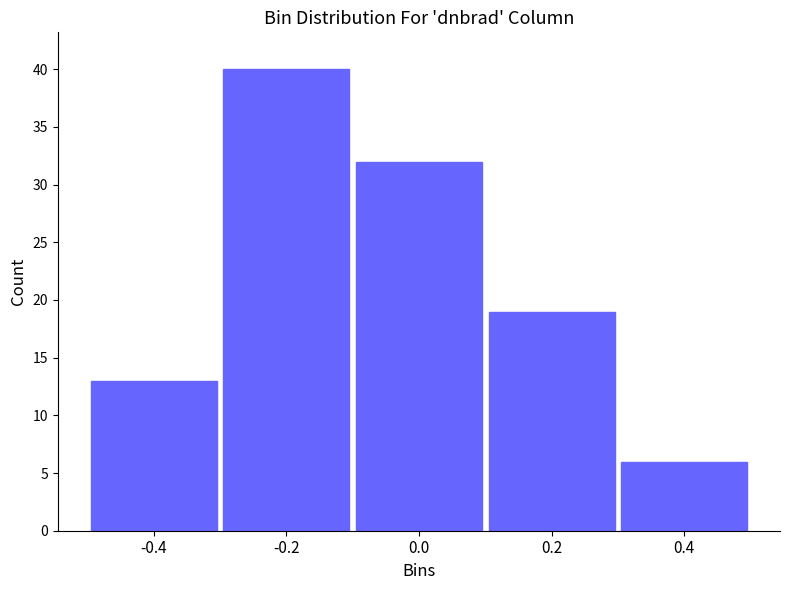

Reading right to left, what are all the values shown in this chart?

6	19	32	40	13